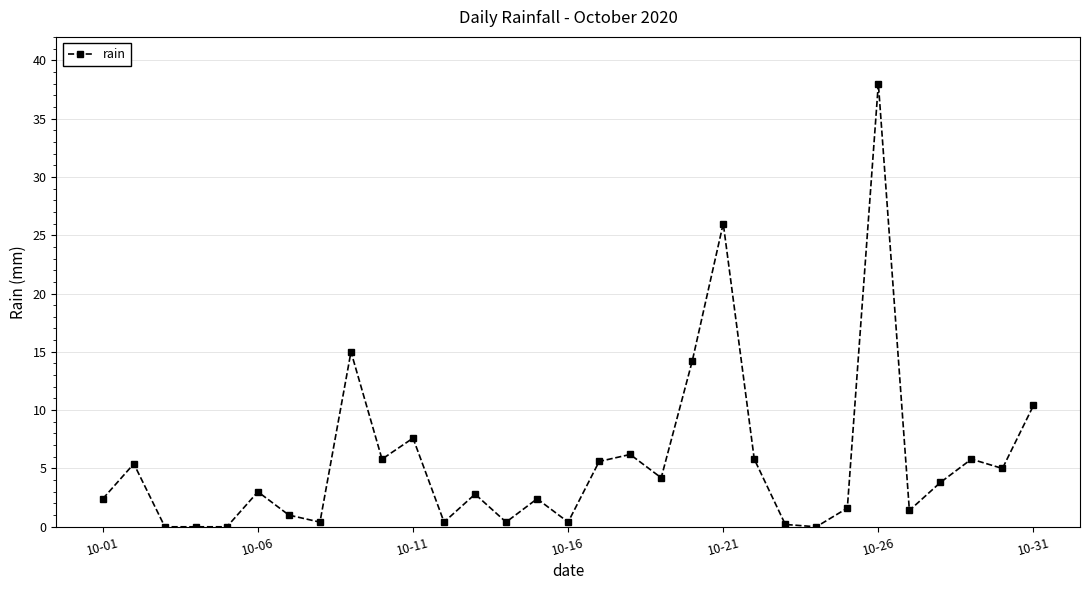

What is the sum of all values?

175.2